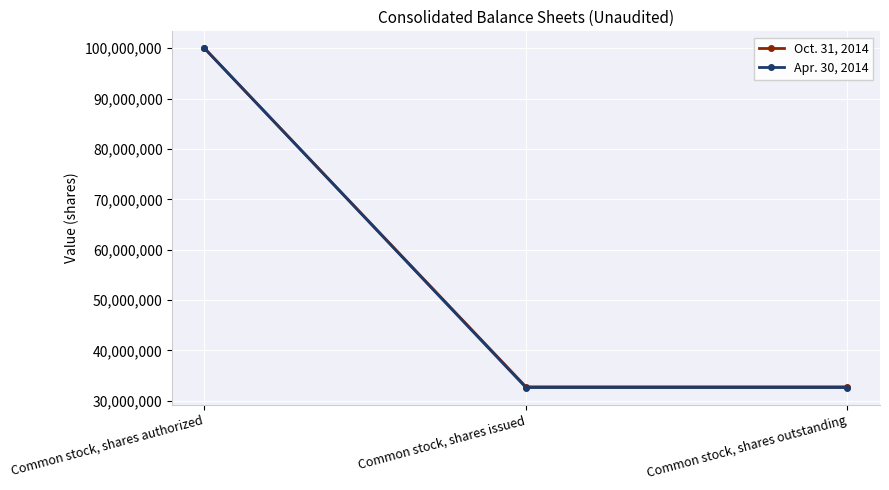

What position from the right is Common stock, shares authorized?

3